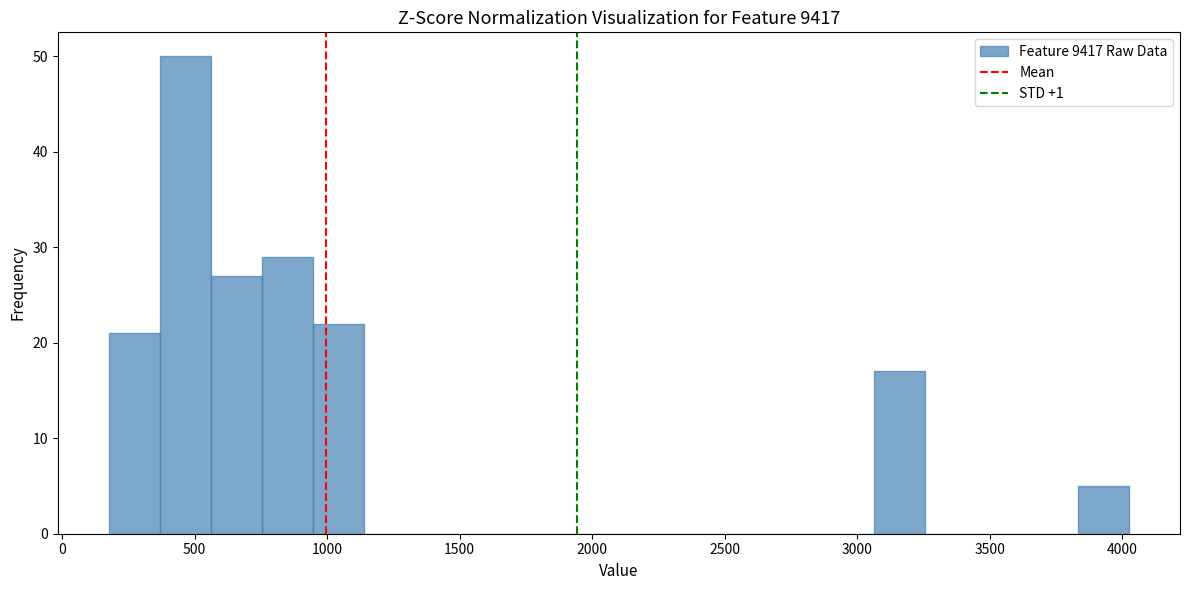

Around what value on the x-axis is the tallest bar? Give the approximate position of its centre, as read against the axis.

450